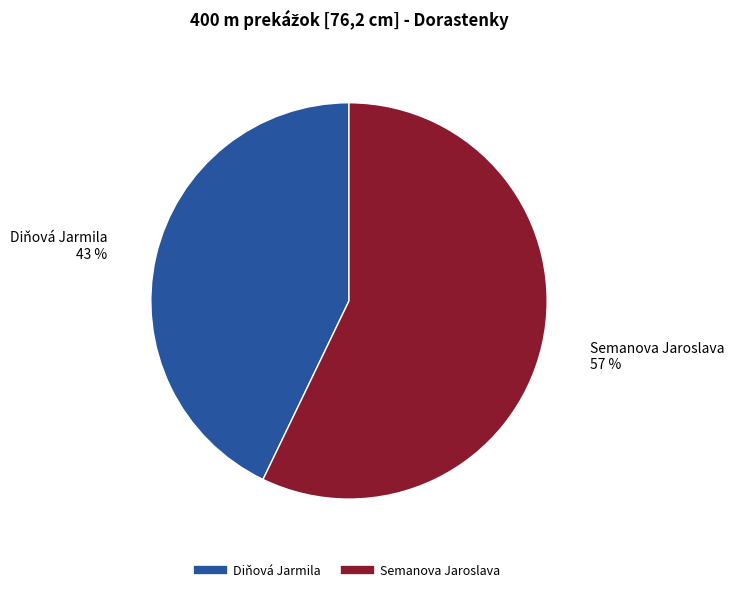

What is the largest slice in the pie chart?

Semanova Jaroslava